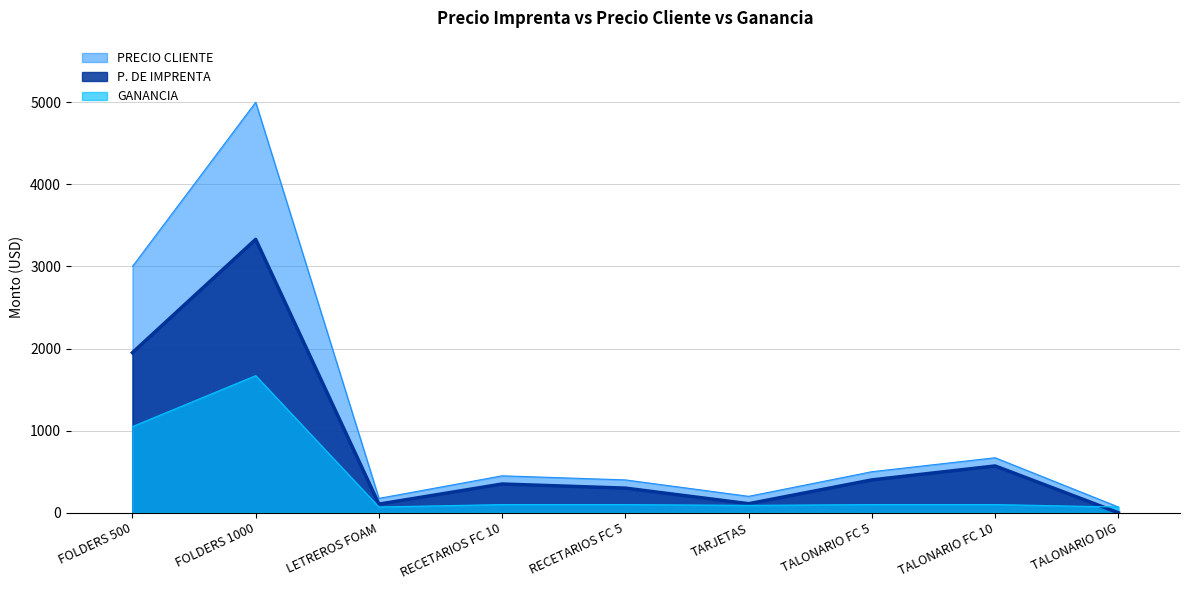

Where is GANANCIA nearest to the value 870?

FOLDERS 500